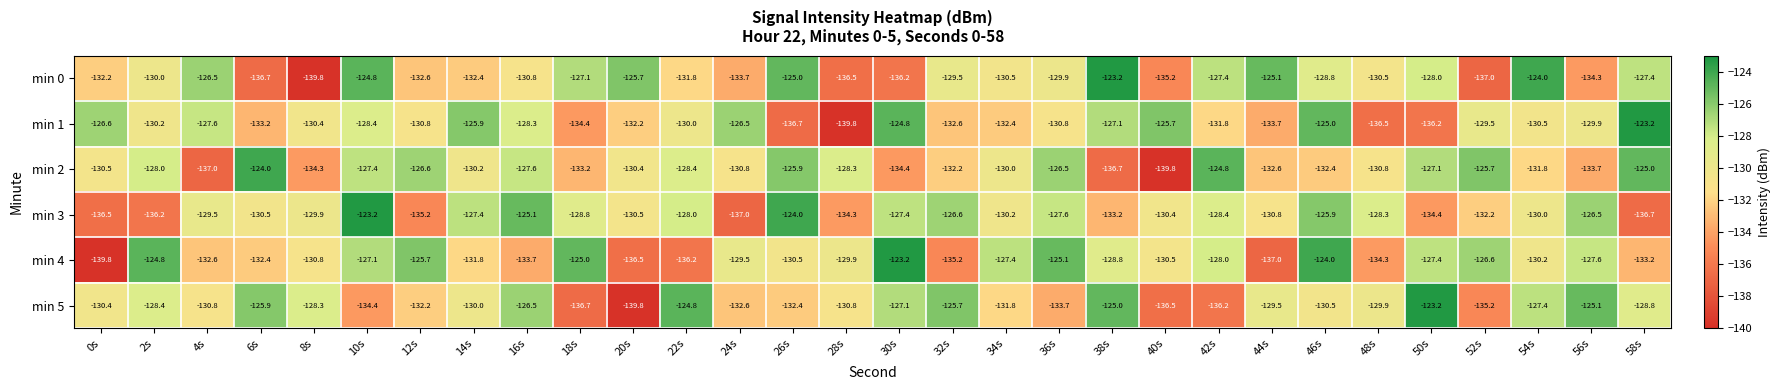

Rank the series at 18s from lowest to highest value.

min 5, min 1, min 2, min 3, min 0, min 4